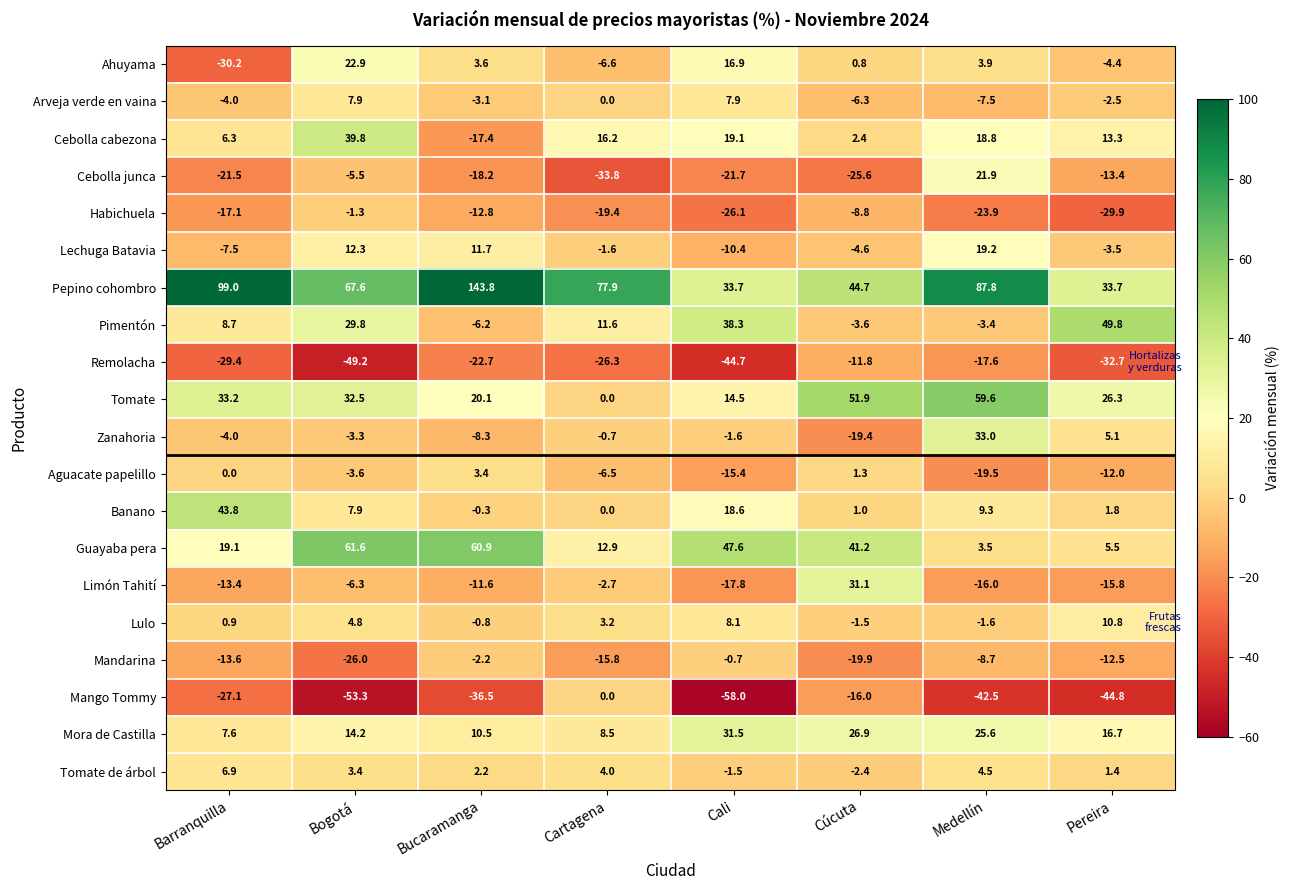

Where is Tomate de árbol nearest to the value 2?

Bucaramanga